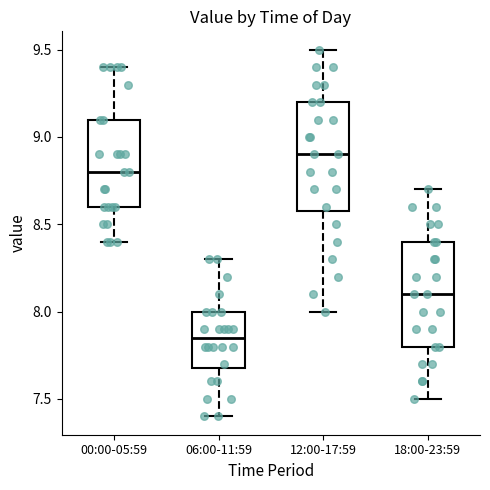

Where does the upper whisker of the box for 18:00-23:59 end on the y-axis? The values are not printed on the chart, so give them approximately, as read against the axis.

8.70